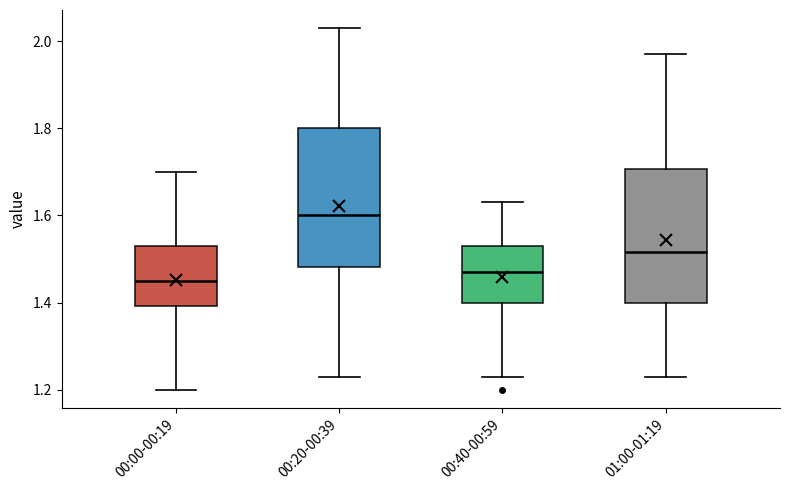

Reading left to right, transcribe this box plot: for each box, give where its median line is, the range the box spans, and where its two whiskers end, as read against the y-axis. The values are not printed on the chart, so give them approximately, as read against the axis.

00:00-00:19: median 1.46, box 1.40 to 1.54, whiskers 1.20 to 1.70
00:20-00:39: median 1.60, box 1.48 to 1.80, whiskers 1.24 to 2.04
00:40-00:59: median 1.48, box 1.40 to 1.54, whiskers 1.24 to 1.64
01:00-01:19: median 1.52, box 1.40 to 1.70, whiskers 1.24 to 1.98